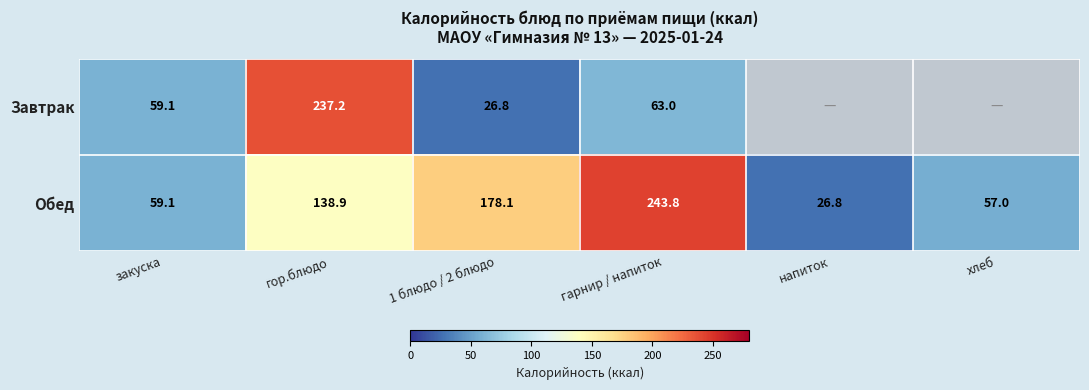

What is the minimum value for Обед?

26.8